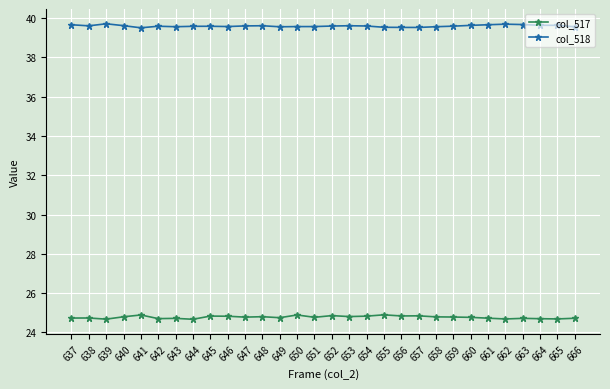

What is the highest value of the col_517 series?

24.9